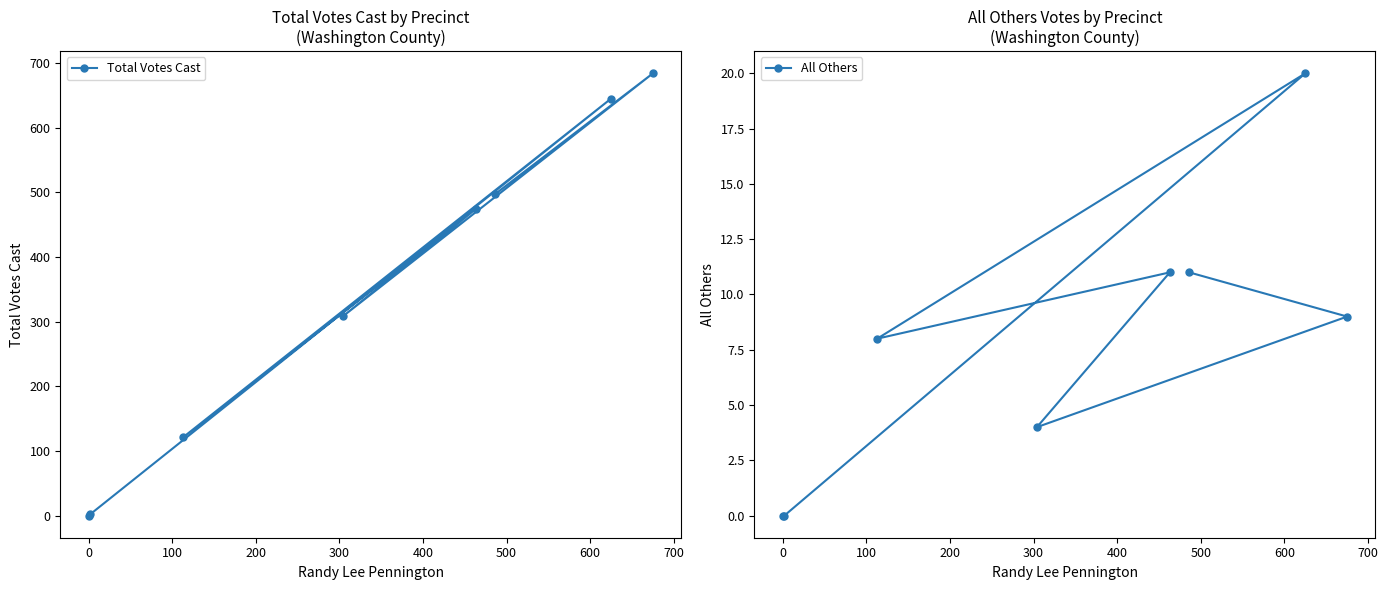

What is the value of the Total Votes Cast point at the 1st from the left?

0